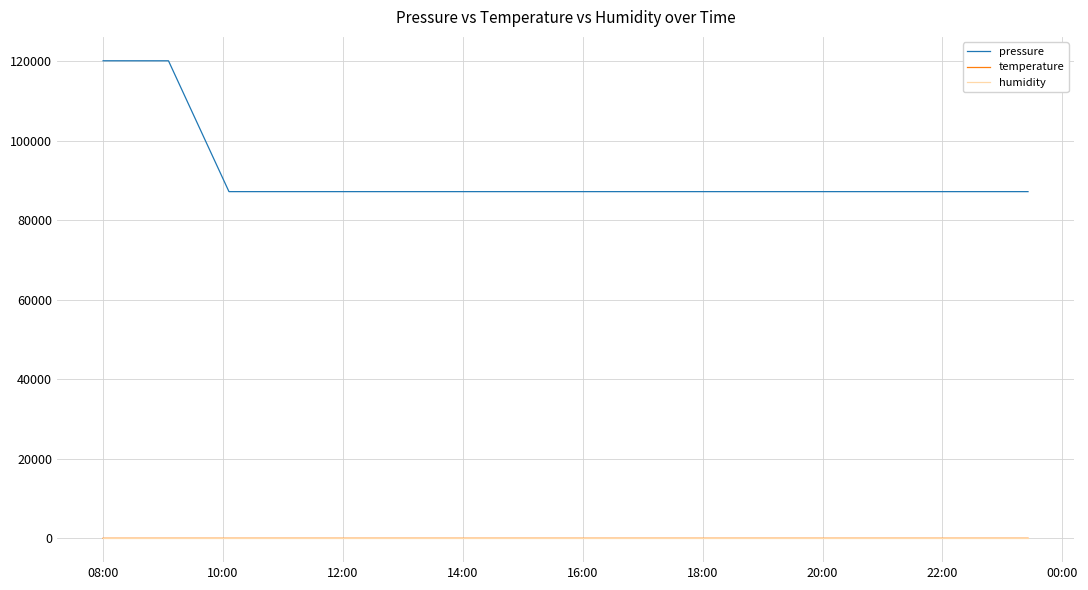

Which series has the widest spread of values?

pressure